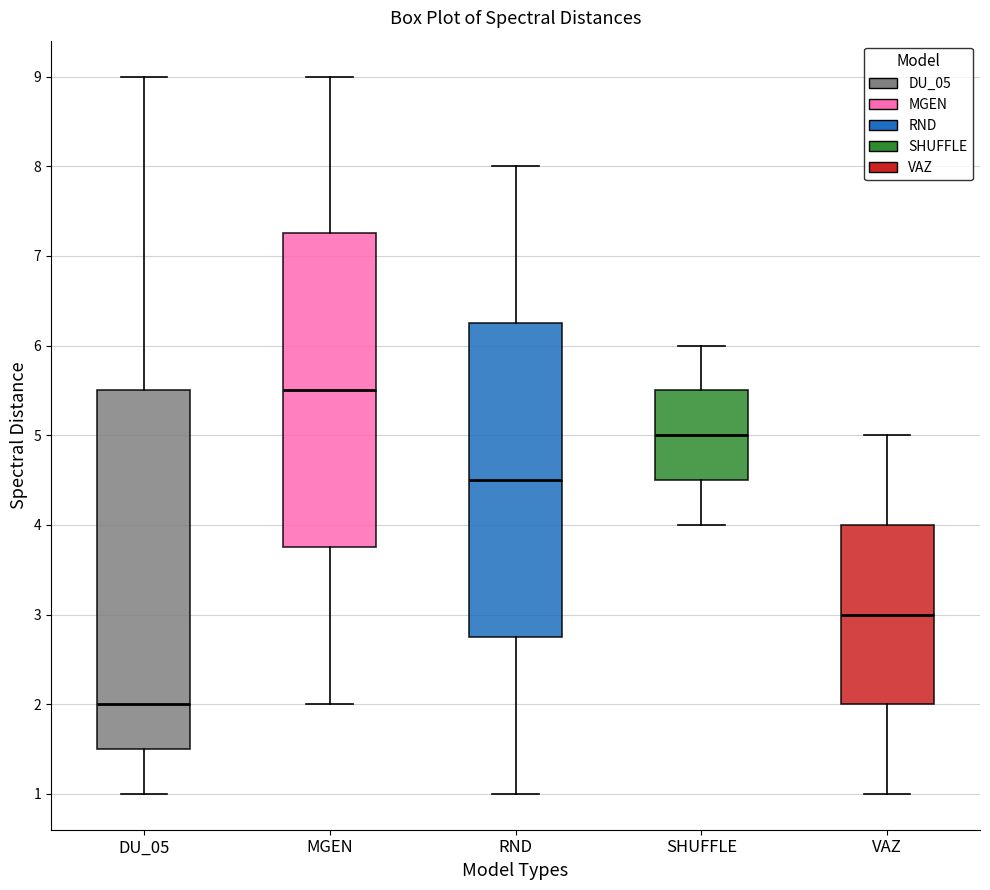

Which box's median line is the lowest?

DU_05